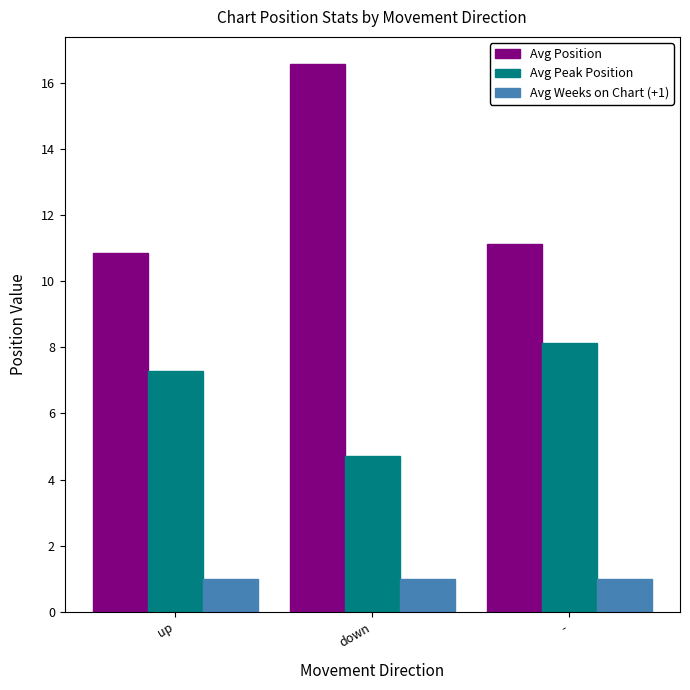

What are all the series names shown in the legend?

Avg Position, Avg Peak Position, Avg Weeks on Chart (+1)